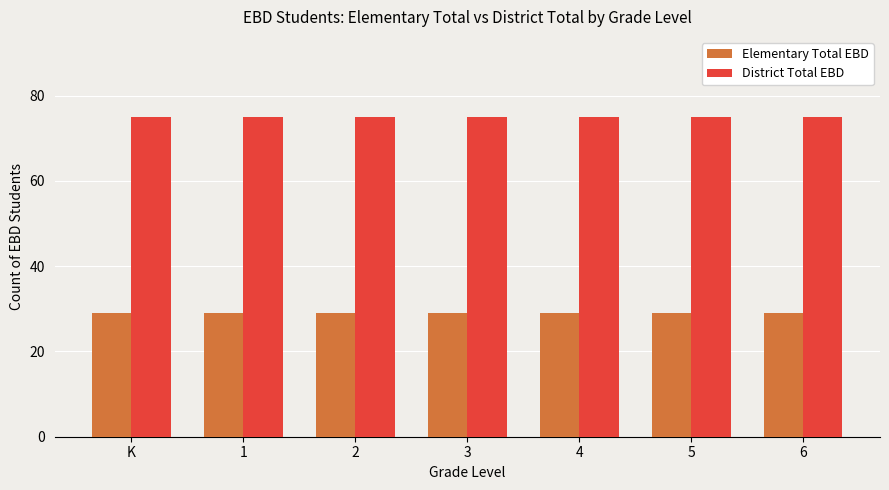

What is the maximum value for Elementary Total EBD?

29